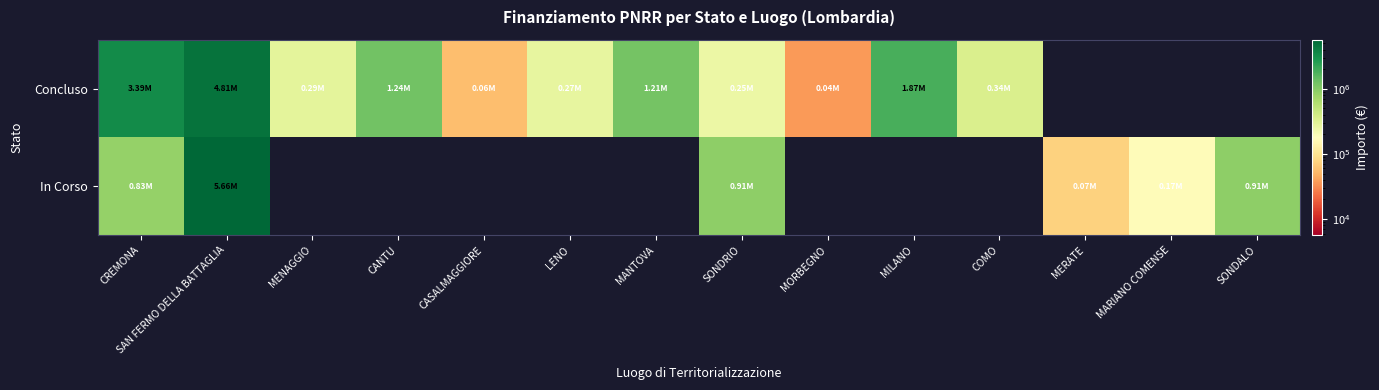

At how many categories does at least one series exceed 4031144?

1